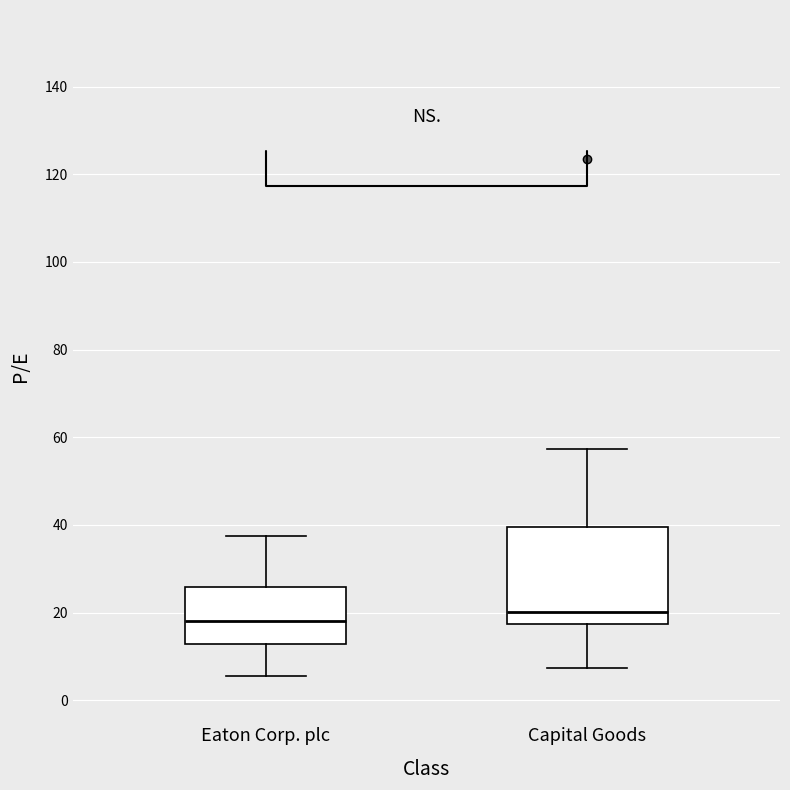

Which box has the highest median line?

Capital Goods